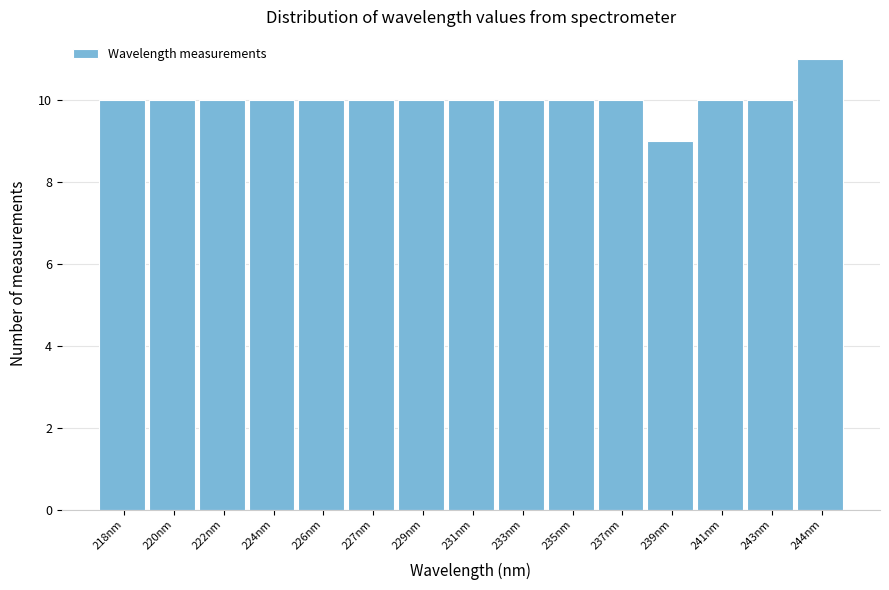

Reading right to left, extract all data points from this chart.

244nm=11	243nm=10	241nm=10	239nm=9	237nm=10	235nm=10	233nm=10	231nm=10	229nm=10	227nm=10	226nm=10	224nm=10	222nm=10	220nm=10	218nm=10